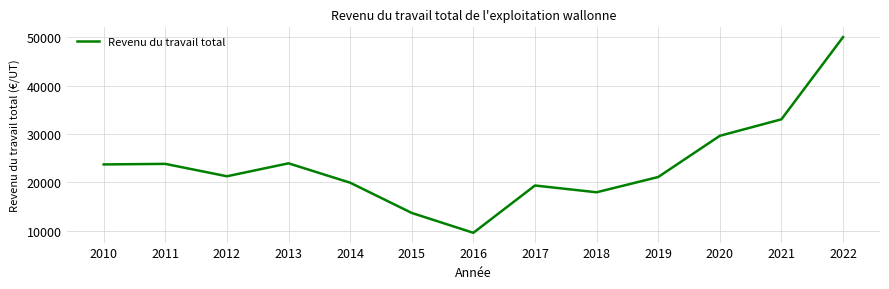

At which label does the data first exceed 21285?

2010